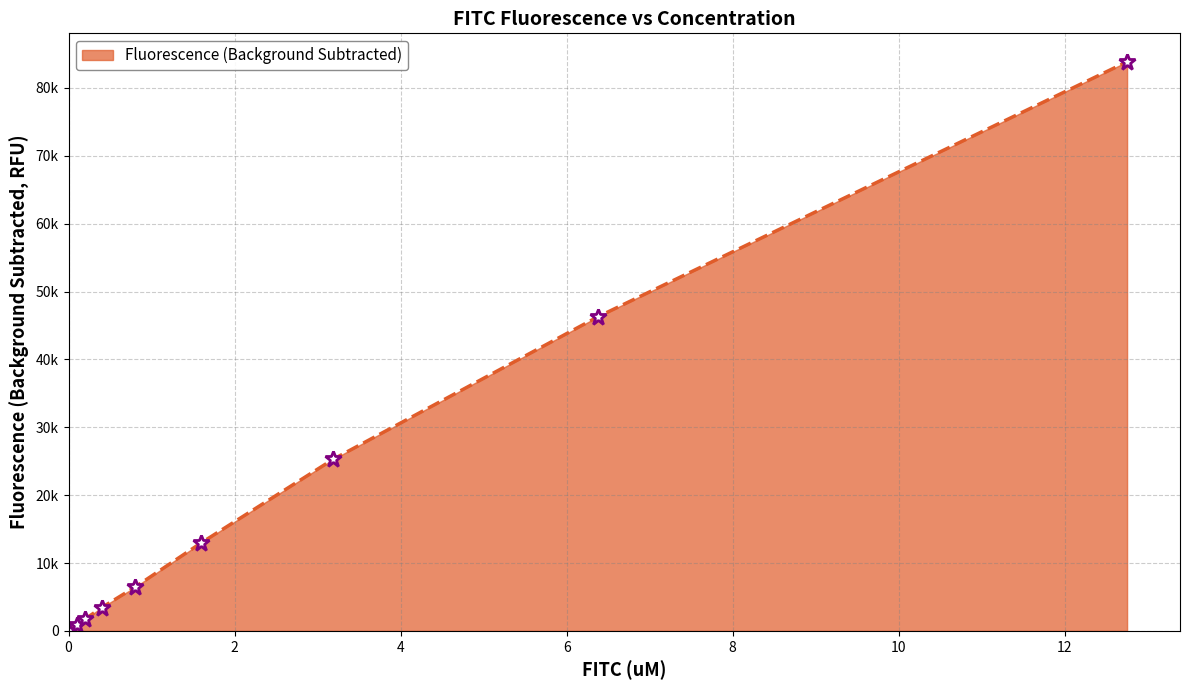

Reading right to left, transcribe all the data shown in this chart.

12.75=83844.7	6.375=46269.3	3.1875=25279.3	1.59375=12934.0	0.796875=6418.3	0.3984375=3421.3	0.19921875=1740.5	0.099609375=848.8	0=0.0